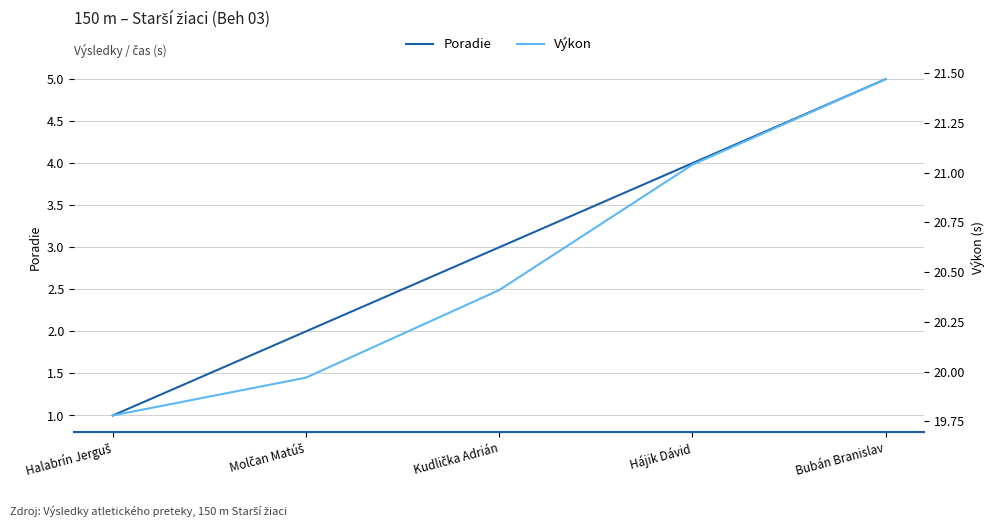

What is the sum of the Výkon values at Halabrín Jerguš and Kudlička Adrián?

40.2